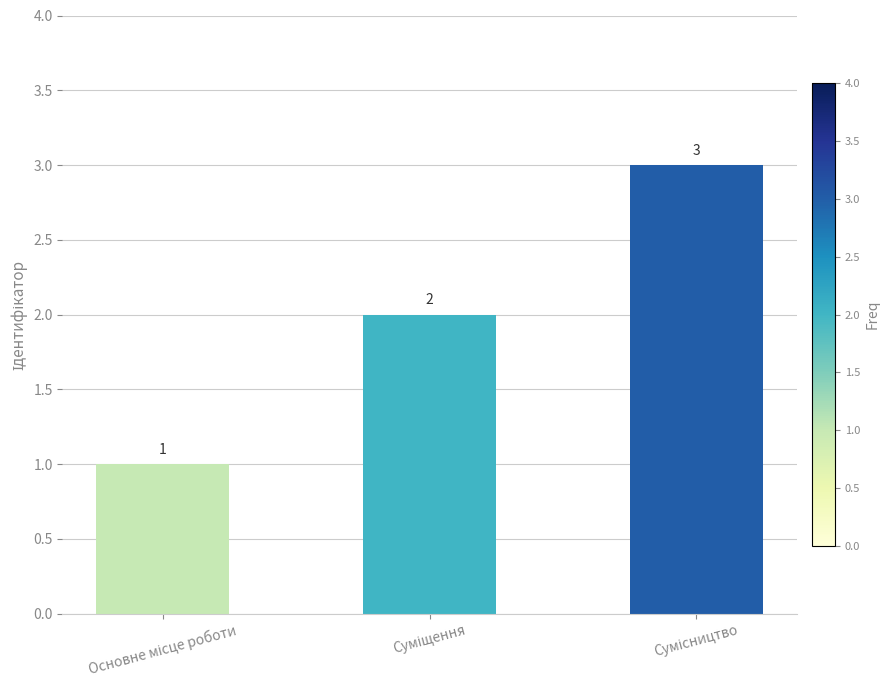

How many values are between 1 and 3?

3